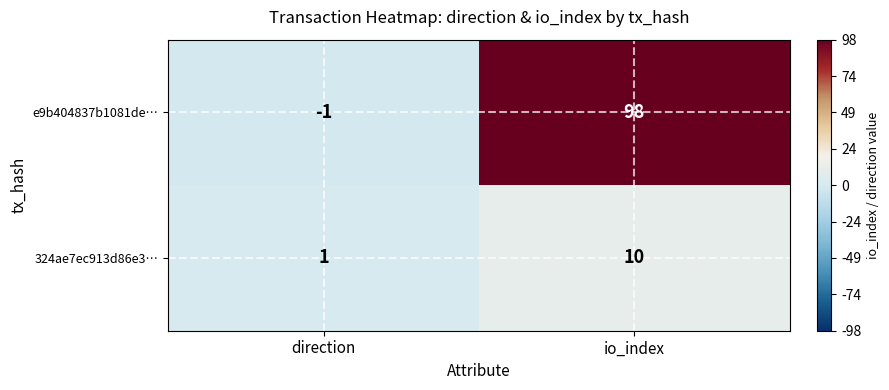

At how many categories does at least one series exceed 7?

1